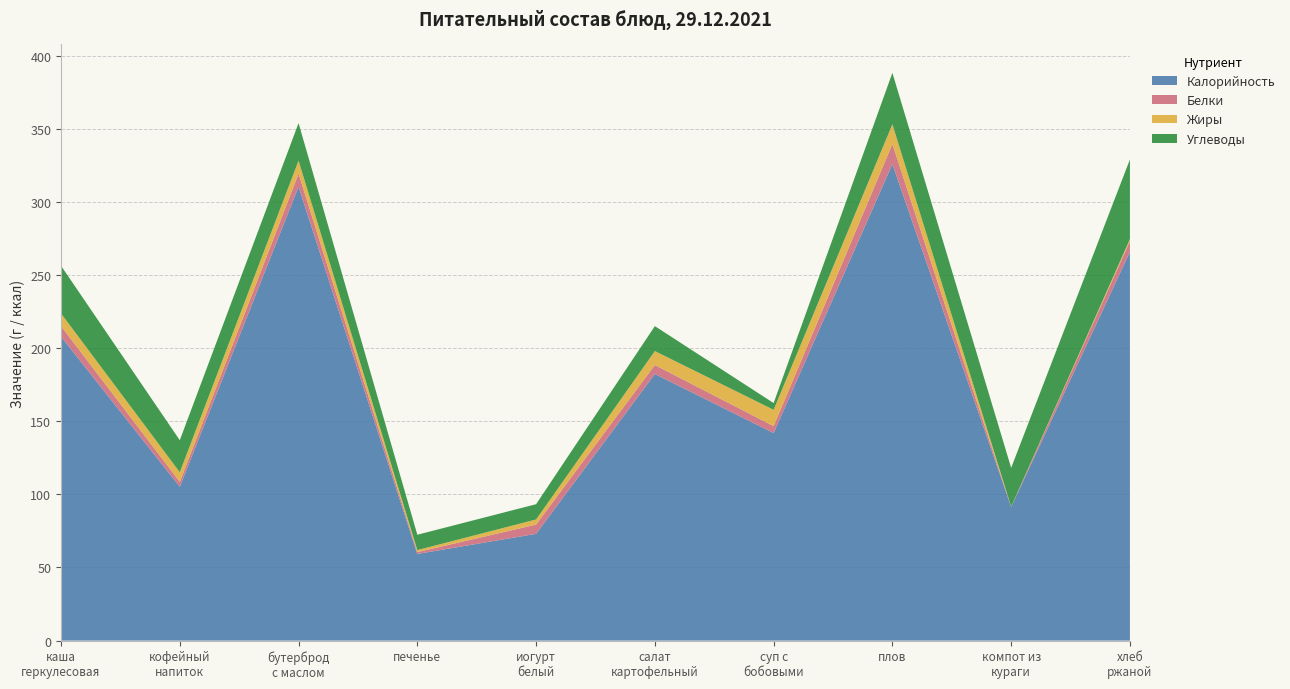

Reading left to right, extract all data points from this chart.

Калорийность: 207.8	105.2	310.4	59.2	73.0	182.3	141.9	325.8	91.4	265.8
Белки: 7.2	3.4	8.9	1.3	6.3	6.1	4.7	13.7	0.2	7.3
Жиры: 8.7	6.5	8.9	1.4	3.5	9.6	11.2	13.5	0.0	1.4
Углеводы: 32.6	21.9	25.6	10.5	10.4	17.1	4.6	35.1	26.5	54.4